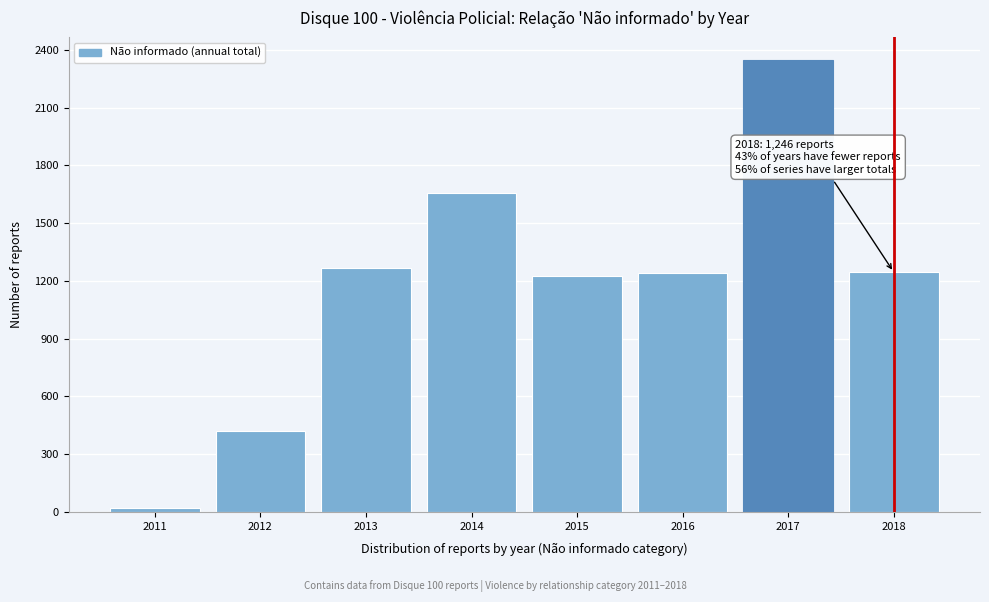

What value does the data have at 2016, to the nearest 100?

1200